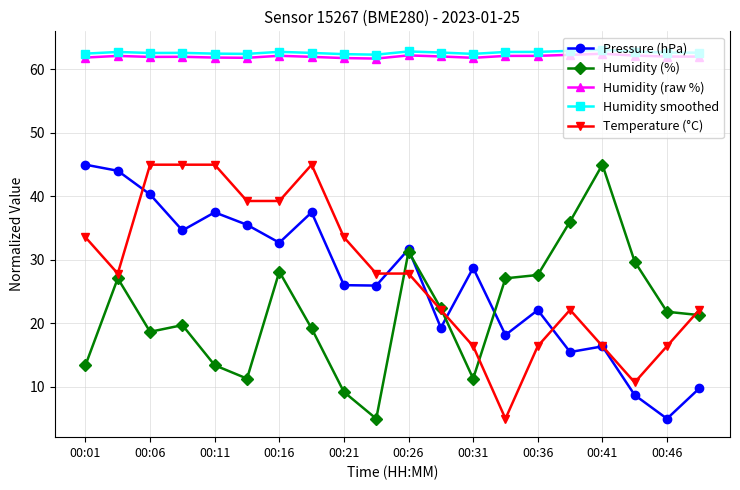

What is the value of the Humidity (raw %) point at the 17th from the left?

62.5